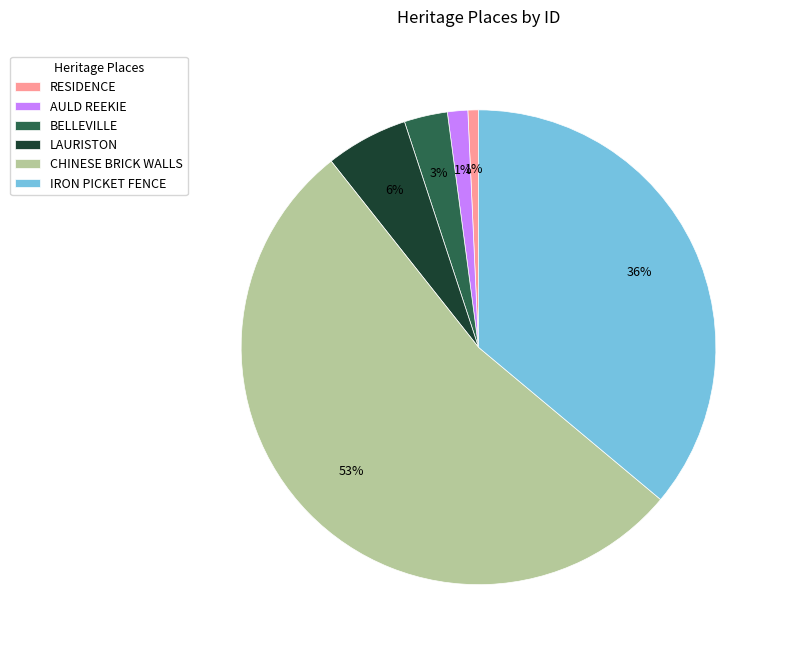

Is there any slice that represents more than half of the pie?

Yes